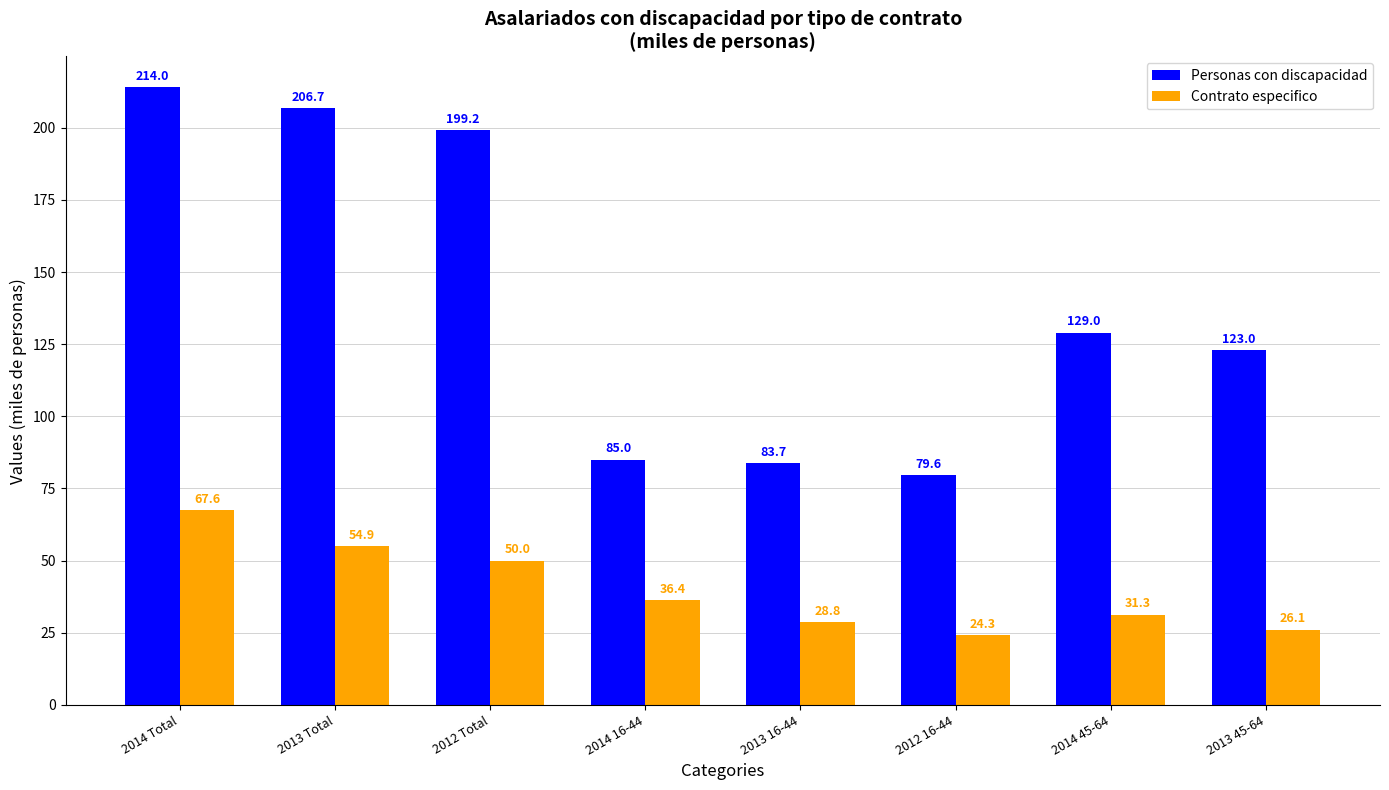

What is the approximate value of Personas con discapacidad at 2012 Total?

199.2